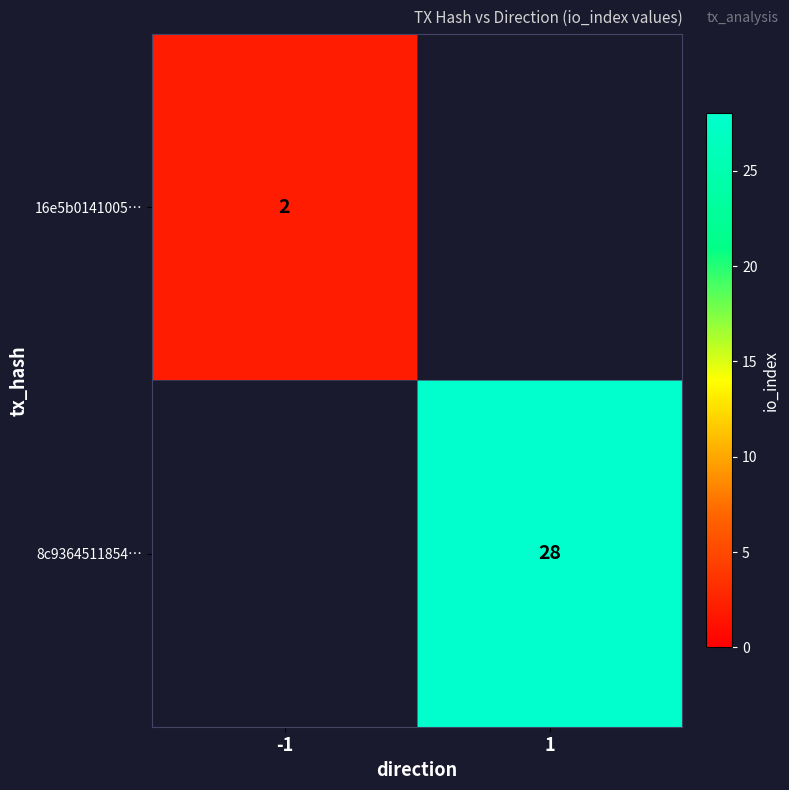

True or false: 8c9364511854… has a value of 48 at 1.

False